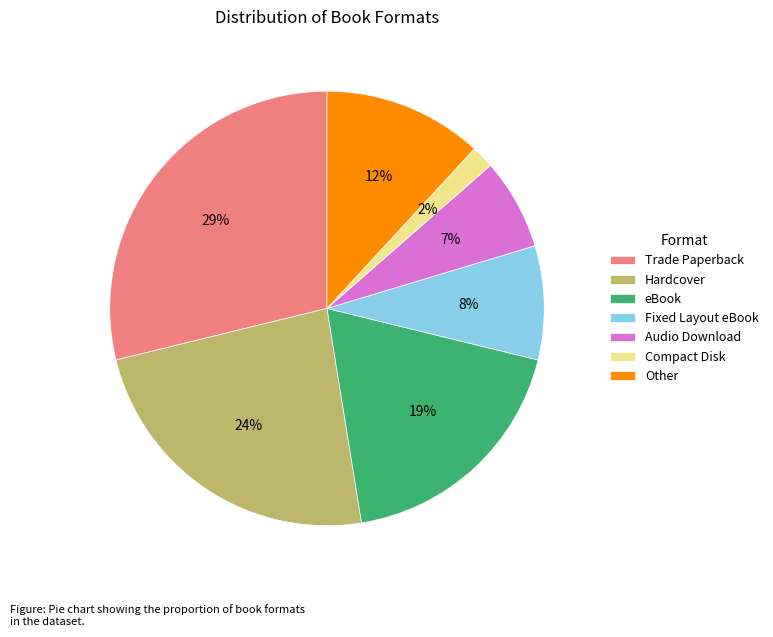

Rank the categories by value from highest to lowest.

Trade Paperback, Hardcover, eBook, Other, Fixed Layout eBook, Audio Download, Compact Disk